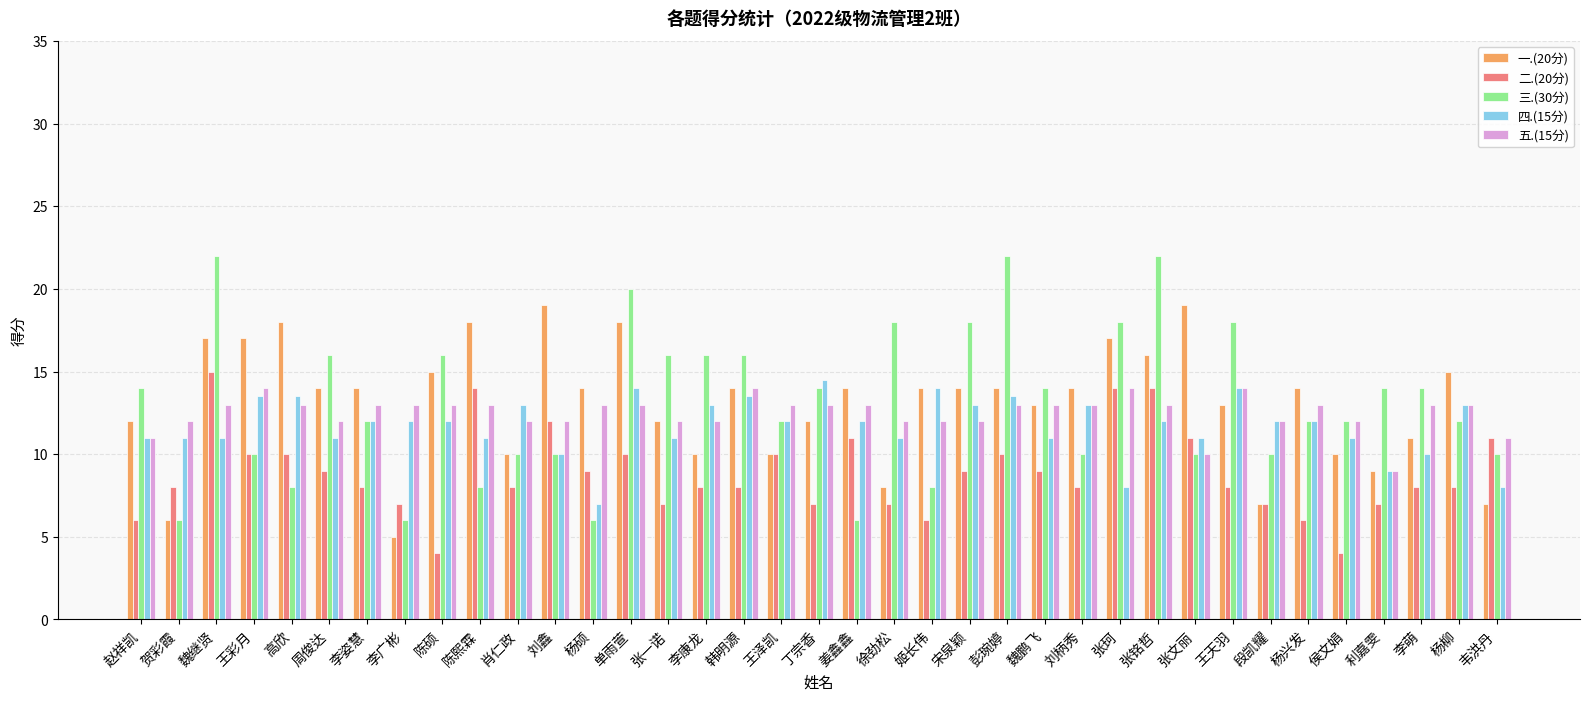

Which series changed the most between 杨硕 and 韦洪丹?

一.(20分)